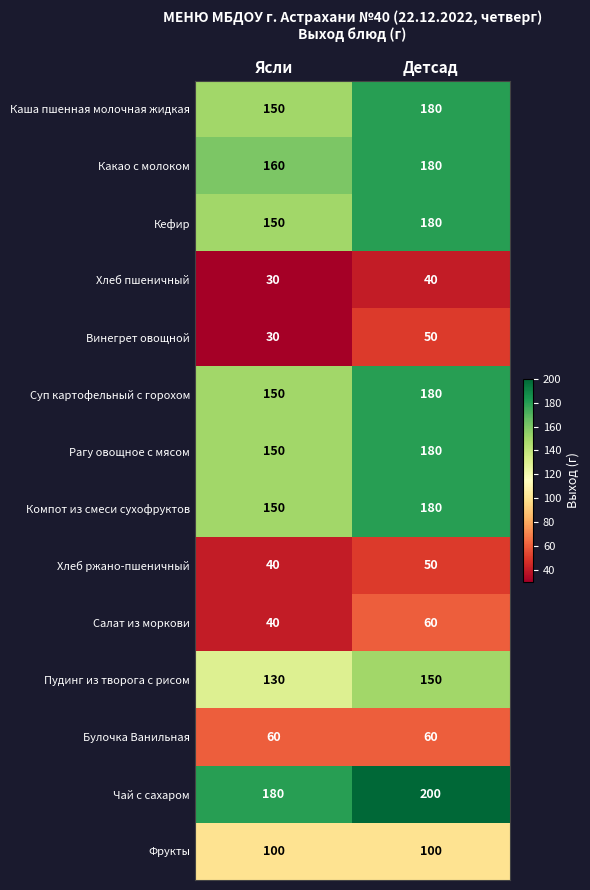

At which label is Компот из смеси сухофруктов closest to 165?

Ясли